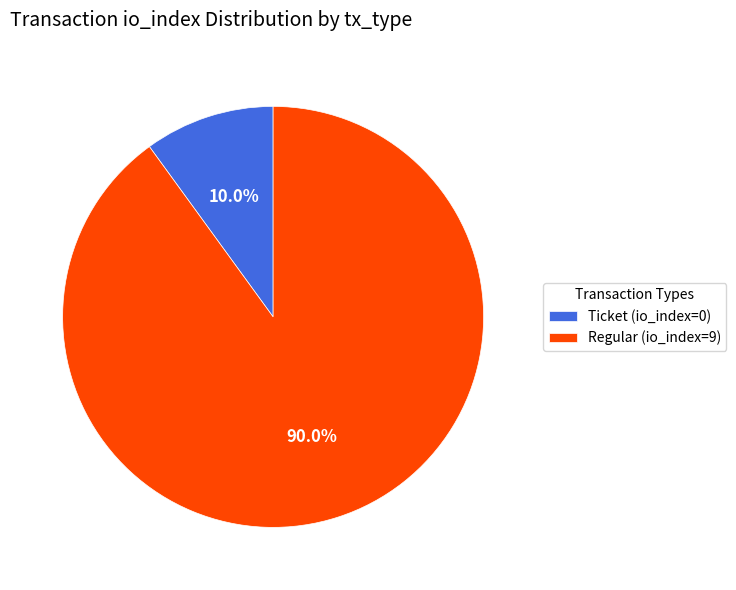

What is the largest slice in the pie chart?

Regular (io_index=9)